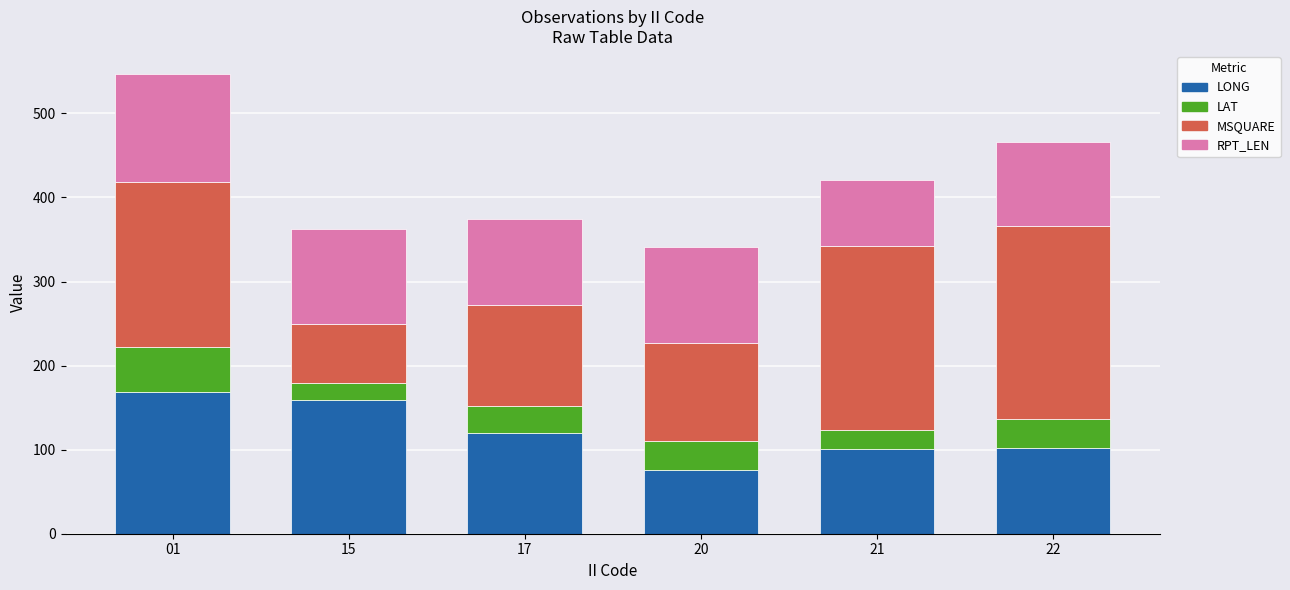

Which category has the lowest value in the LONG series?

20